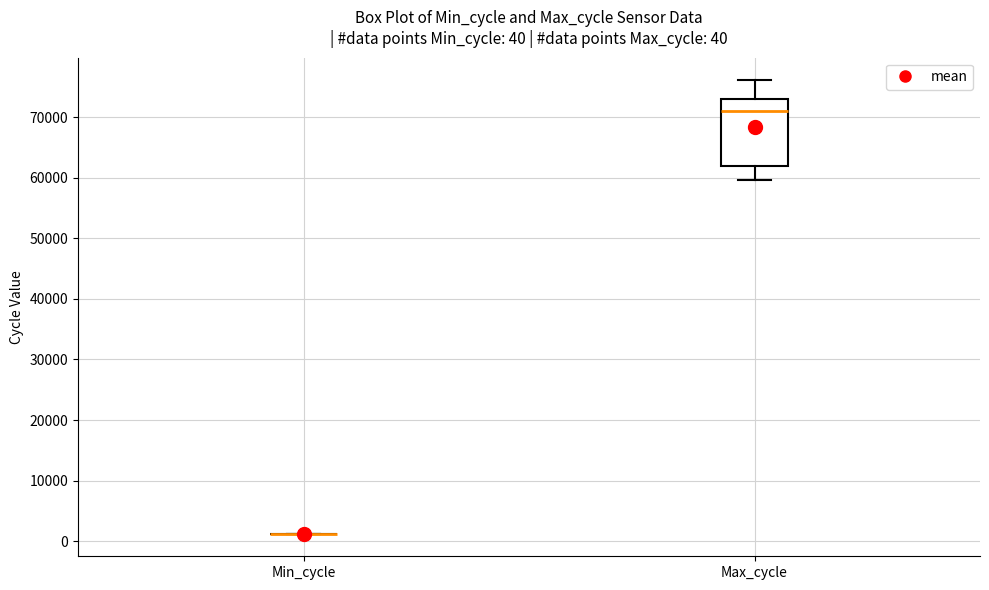

Comparing the boxes themselves (not the whiskers), which one is the tallest?

Max_cycle